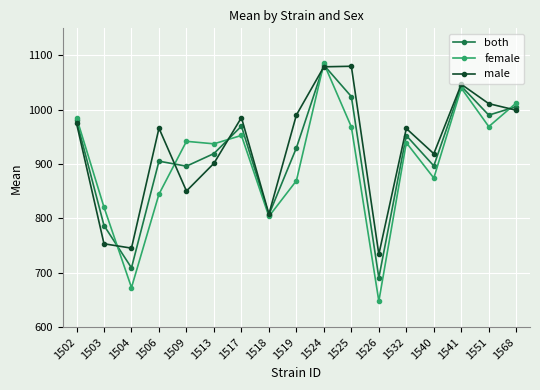

In both, how many points are lower than both neighbors (excluding endpoints)?

6